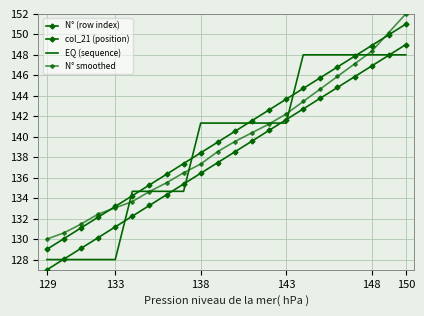

What are all the series names shown in the legend?

N° (row index), col_21 (position), EQ (sequence), N° smoothed